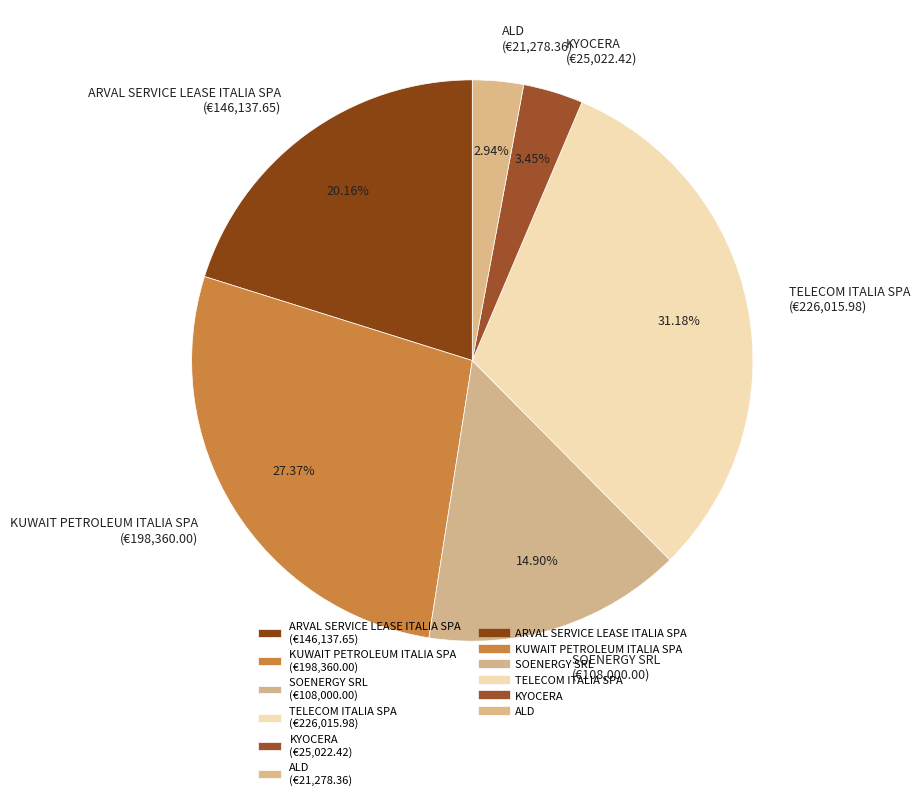

Which has a higher value, SOENERGY SRL or ALD?

SOENERGY SRL